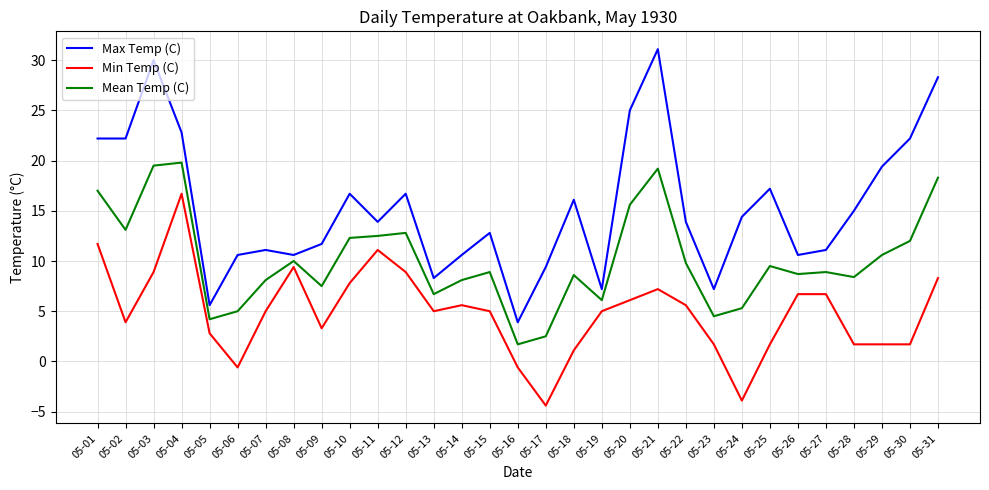

What is the difference between the Mean Temp (C) values at 05-29 and 05-02?

2.5